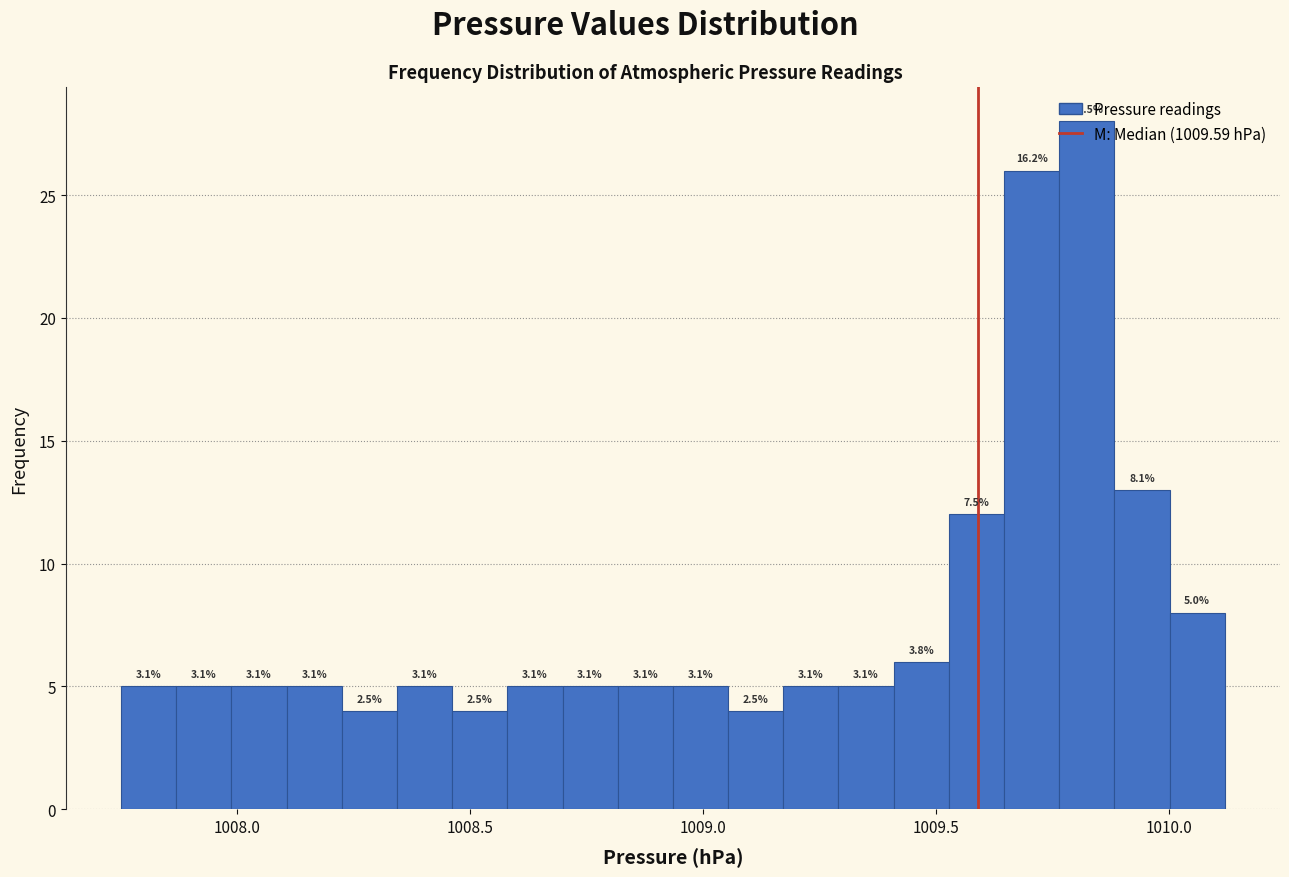

Around what value on the x-axis is the tallest bar? Give the approximate position of its centre, as read against the axis.

1009.80